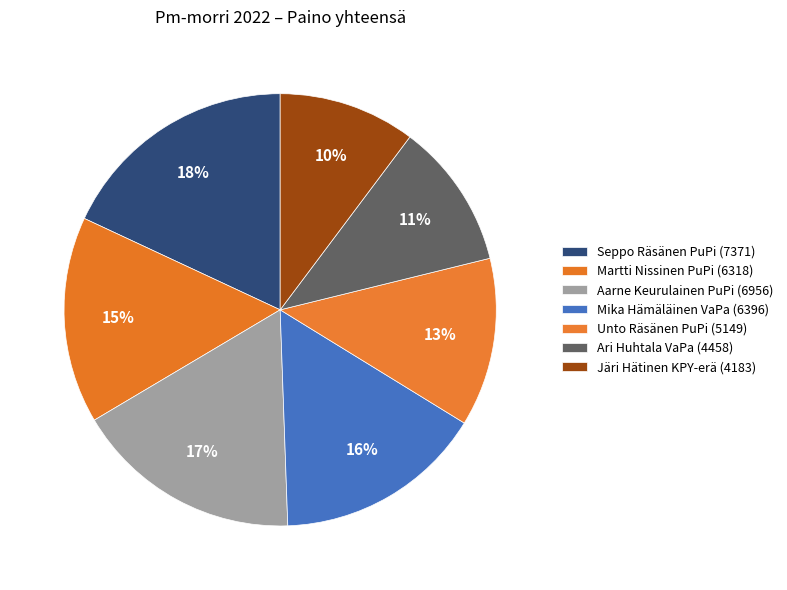

Is Martti Nissinen PuPi (6318) the majority of the pie?

No